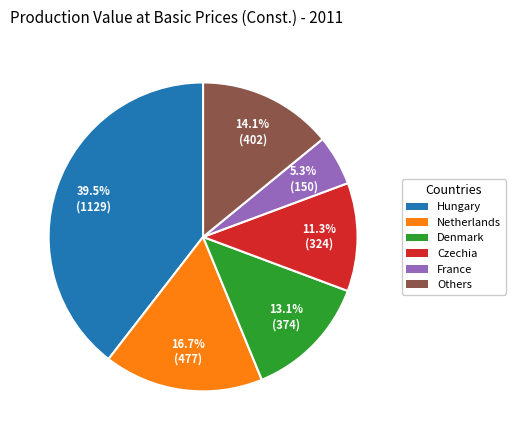

How many segments does this pie chart have?

6